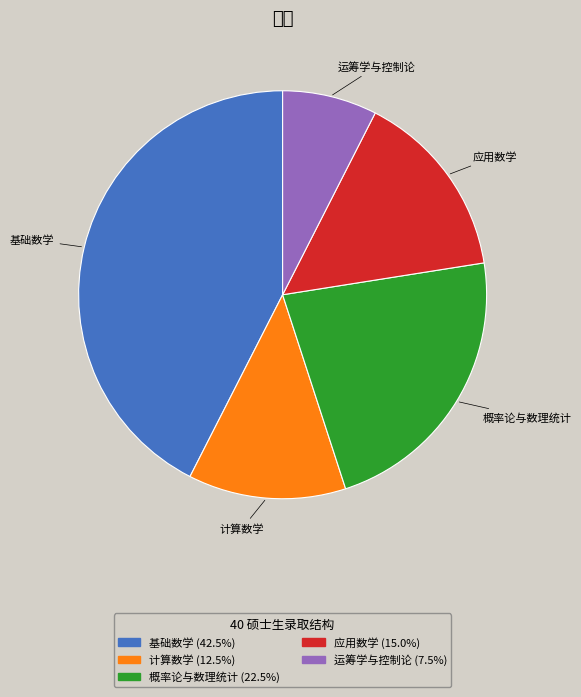

How many segments does this pie chart have?

5